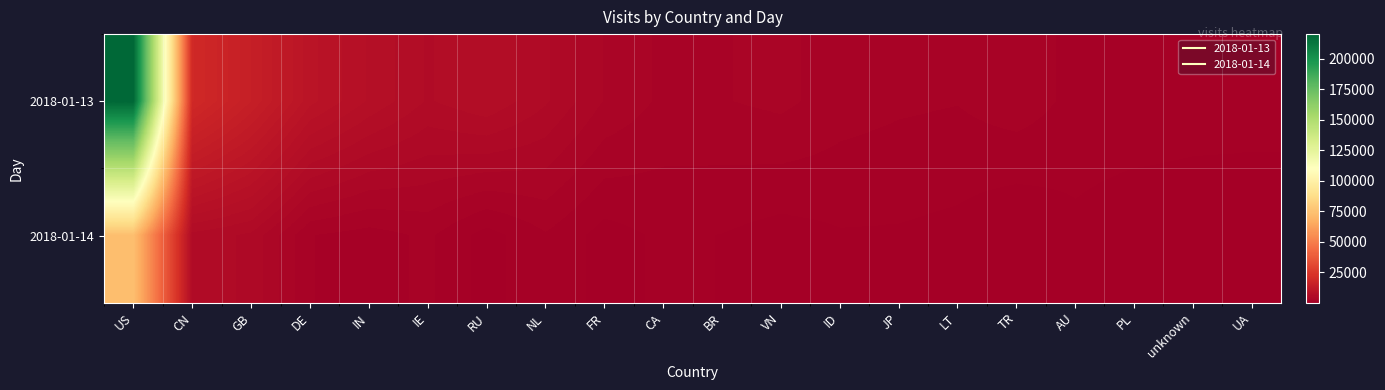

Which series has the largest total across all categories?

2018-01-13